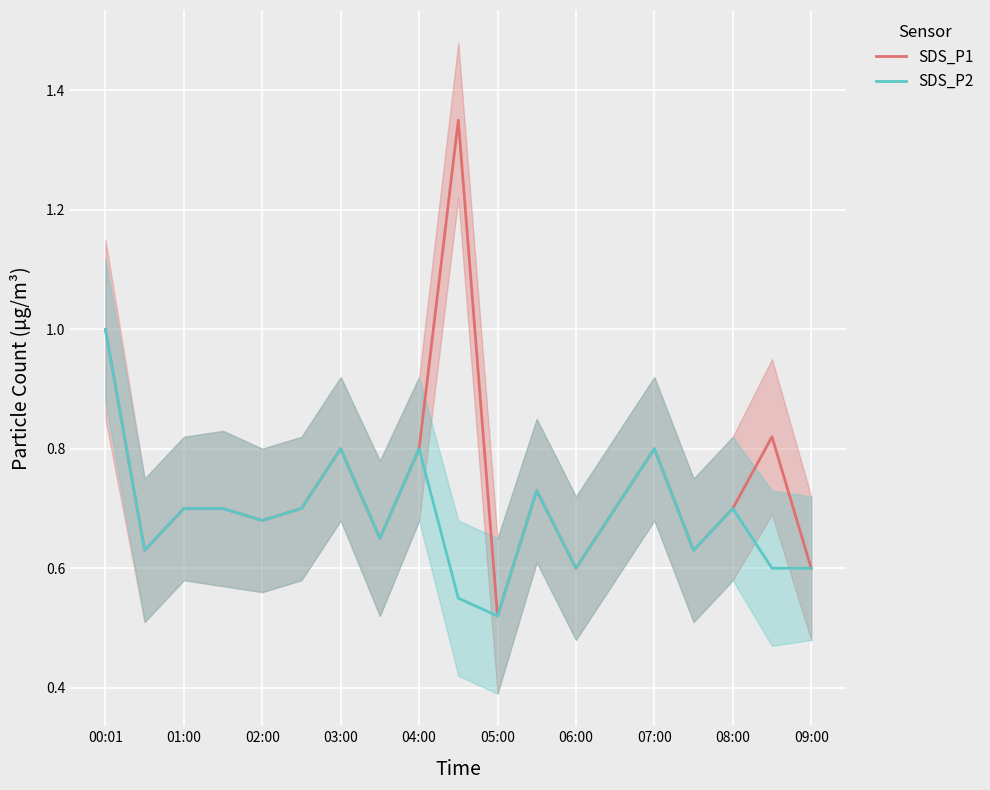

The SDS_P2 series shows 0.7 at 08:00. True or false?

True